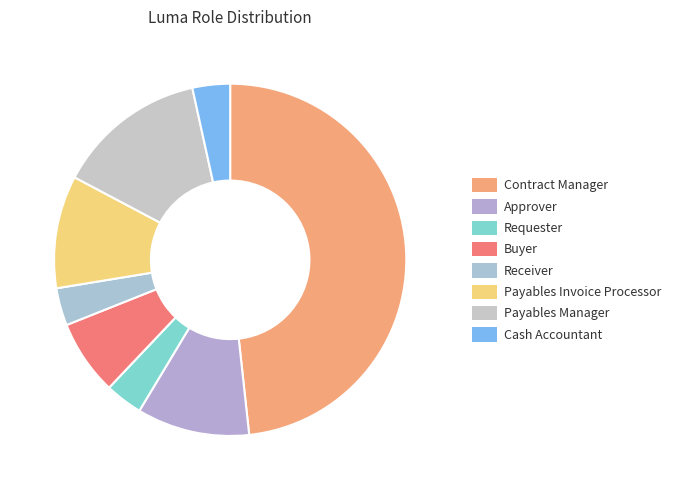

What is the change in value from Receiver to Payables Manager?

+3